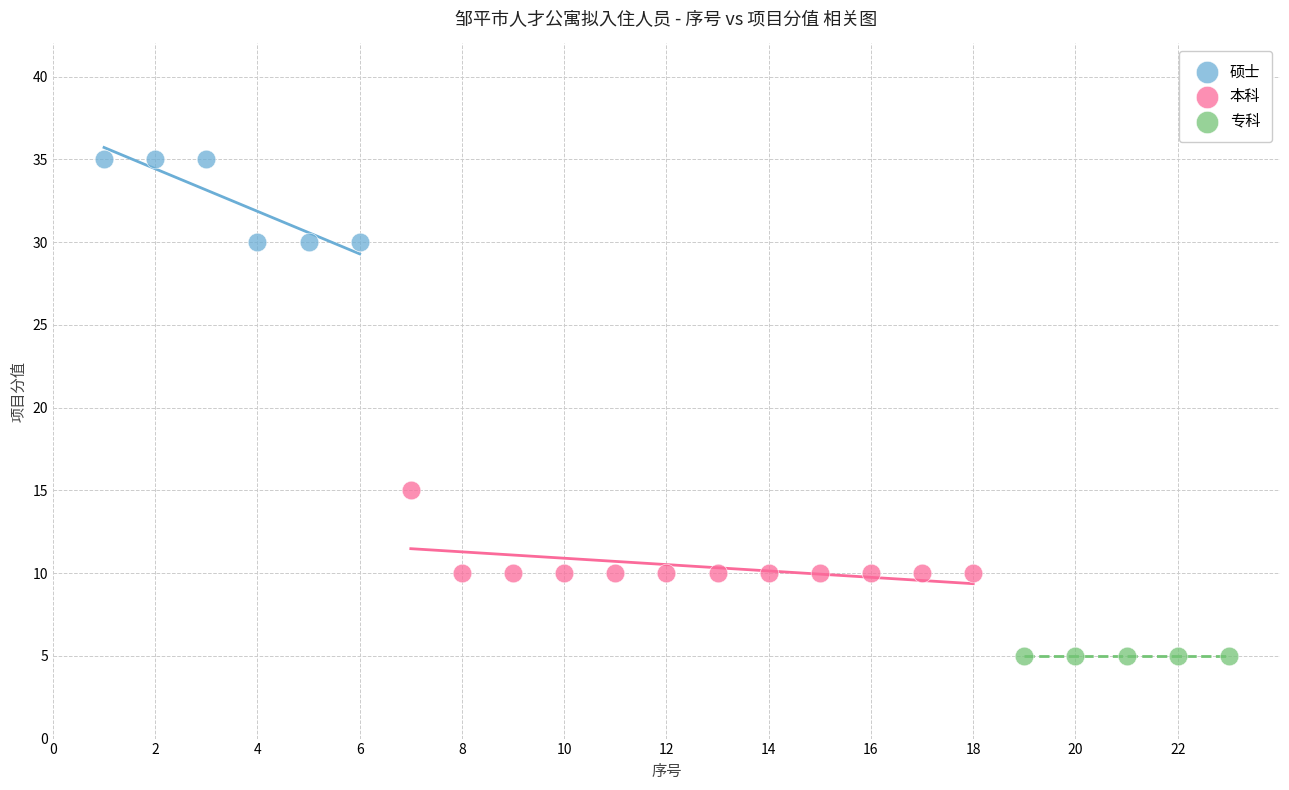

What are all the series names shown in the legend?

硕士, 本科, 专科